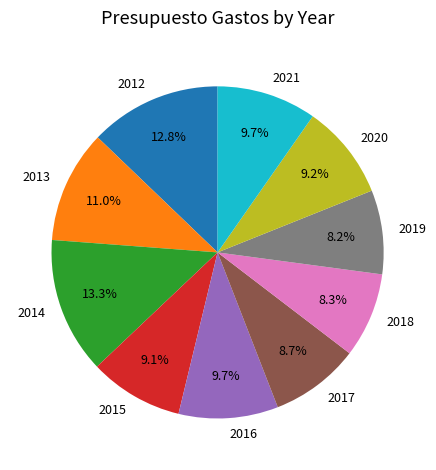

Count the number of slices in the pie.

10